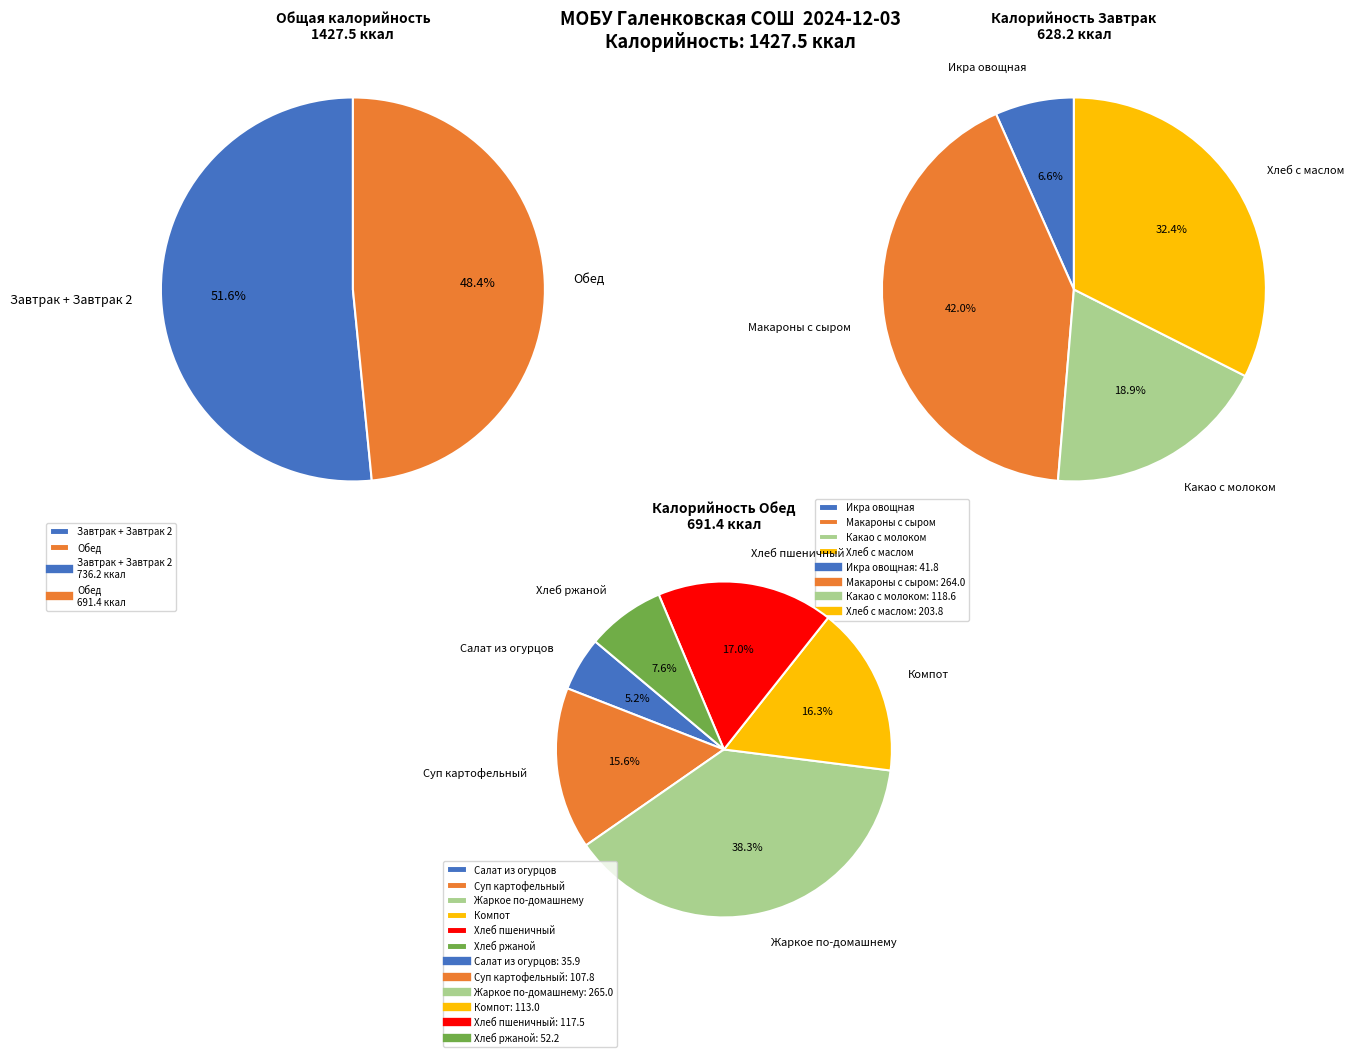

What is the ratio of the value at Салат из соленых огурцов to the value at Какао с молоком?

0.3